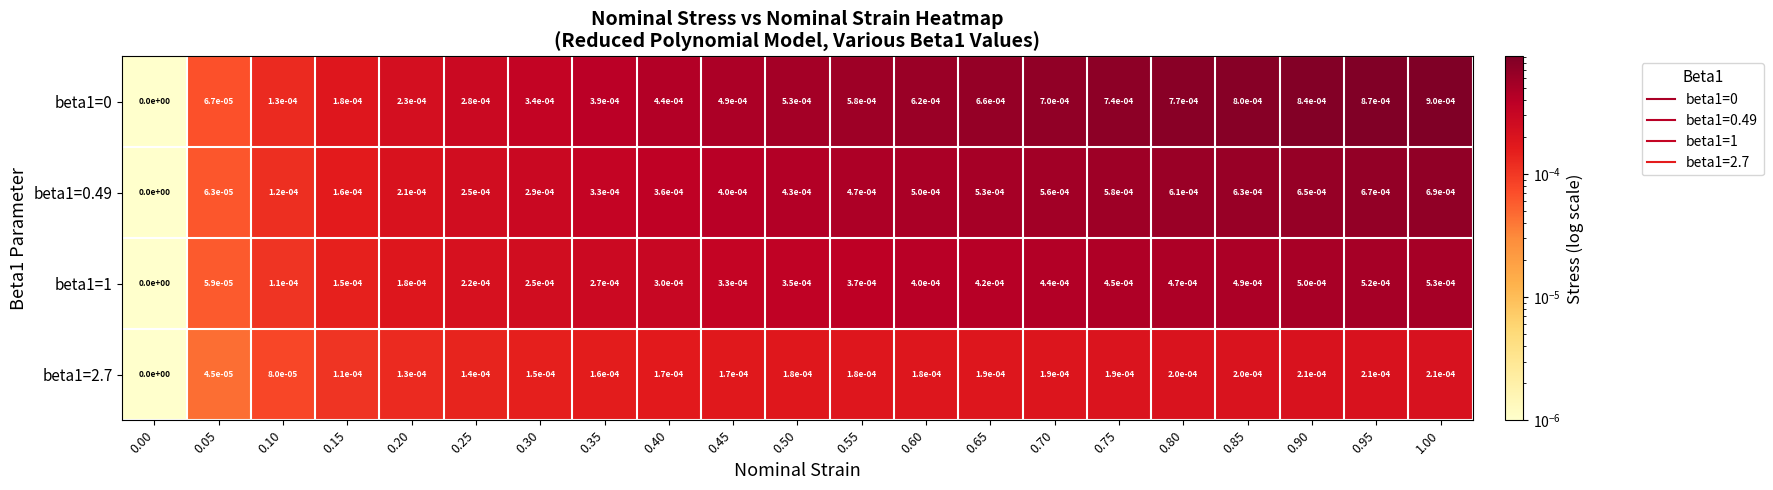

Is it true that beta1=1 equals 0.0 at 0.55?

True